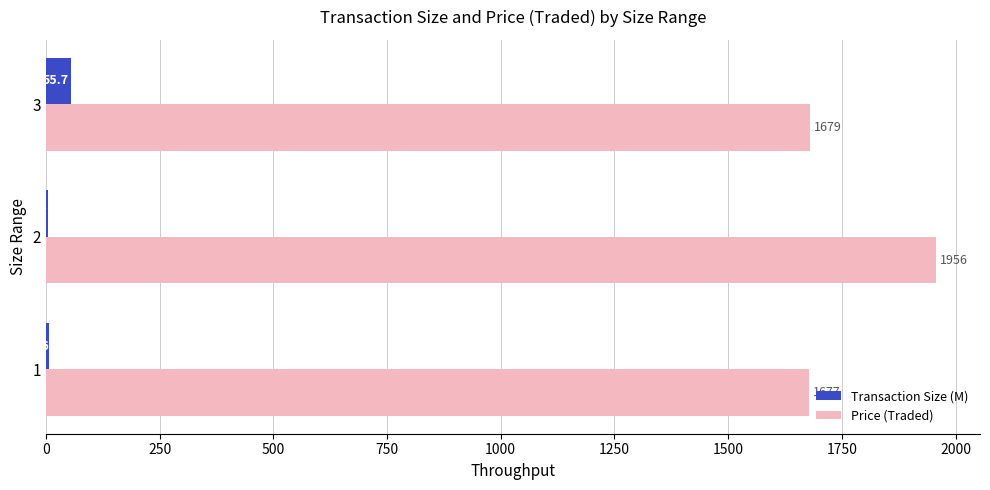

What is the total value across all series at 3?

1735.0